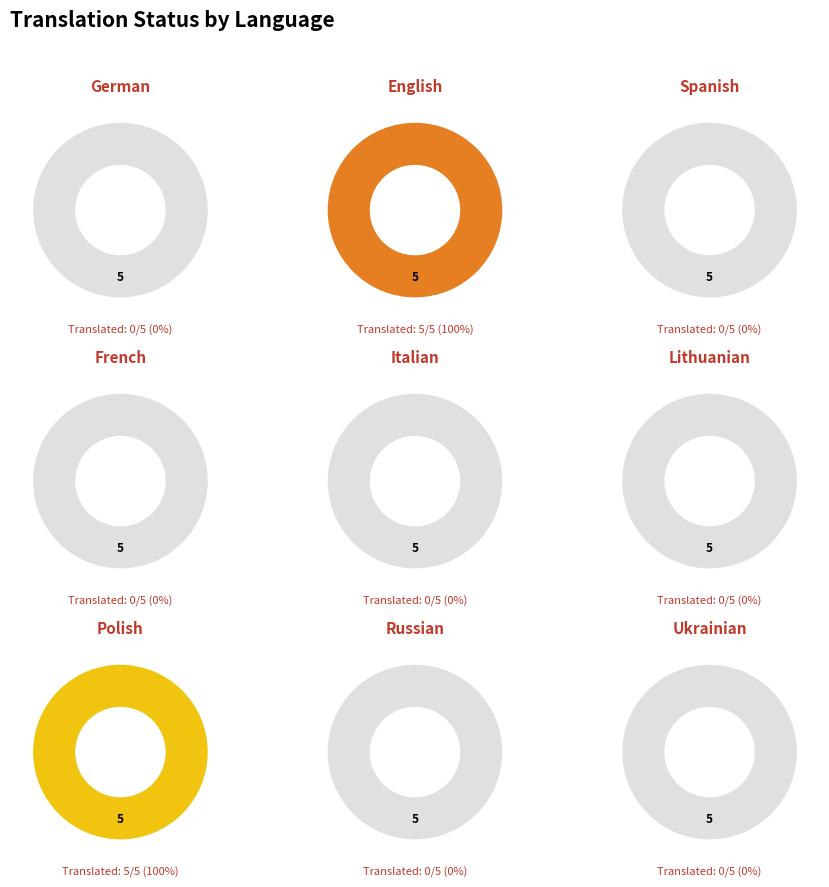

How many segments does this pie chart have?

9